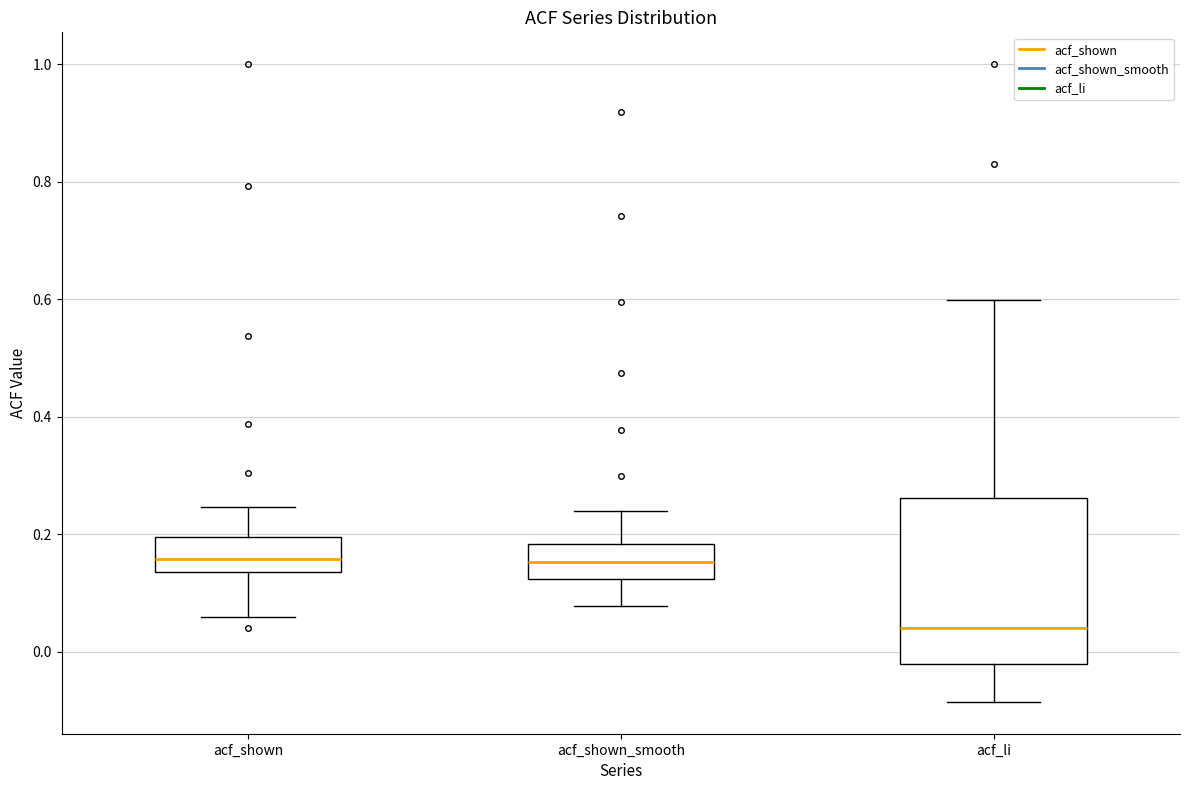

Reading left to right, transcribe this box plot: for each box, give where its median line is, the range the box spans, and where its two whiskers end, as read against the y-axis. The values are not printed on the chart, so give them approximately, as read against the axis.

acf_shown: median 0.16, box 0.14 to 0.20, whiskers 0.06 to 0.24
acf_shown_smooth: median 0.16, box 0.12 to 0.18, whiskers 0.08 to 0.24
acf_li: median 0.04, box -0.02 to 0.26, whiskers -0.08 to 0.60